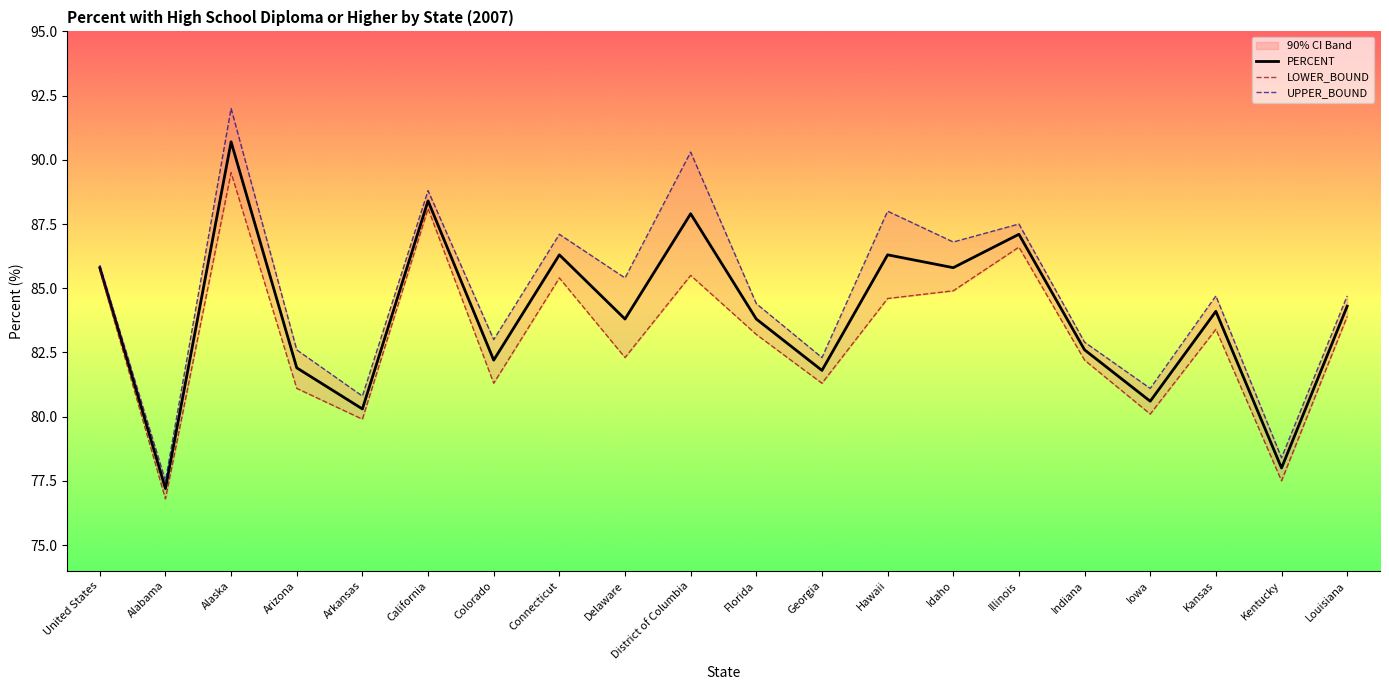

Between Arizona and Illinois, which is larger?

Illinois